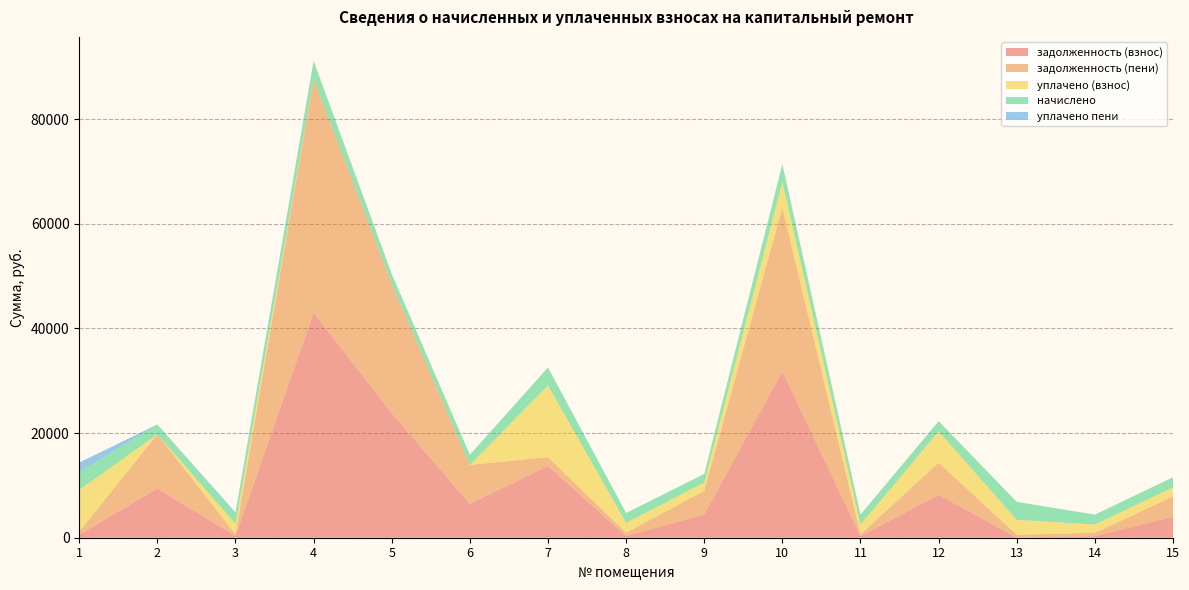

Reading left to right, extract all data points from this chart.

задолженность (взнос): 1=570.0	2=9403.8	3=323.1	4=43006.3	5=23783.5	6=6467.3	7=13700.5	8=315.2	9=4450.6	10=31793.5	11=315.2	12=8185.8	13=0.0	14=315.2	15=3986.5
задолженность (пени): 1=570.0	2=10349.5	3=323.1	4=44716.5	5=24729.3	6=7436.4	7=1712.1	8=630.6	9=4511.7	10=31319.0	11=315.2	12=6154.9	13=570.7	14=630.8	15=3892.6
уплачено (взнос): 1=8004.6	2=0.0	3=2030.0	4=0.0	5=0.0	6=0.0	7=13700.5	8=1891.4	9=1601.7	10=4866.5	11=1891.5	12=6000.0	13=2854.9	14=1576.0	15=1739.5
начислено: 1=3420.3	2=1891.5	3=1938.3	4=3420.3	5=1891.5	6=1938.3	7=3424.2	8=1891.5	9=1626.3	10=3424.2	11=1891.5	12=1938.3	13=3424.2	14=1891.5	15=1938.3
уплачено пени: 1=1792.3	2=0.0	3=216.9	4=0.0	5=0.0	6=0.0	7=0.0	8=0.0	9=0.0	10=0.0	11=0.0	12=0.0	13=0.0	14=0.0	15=0.0